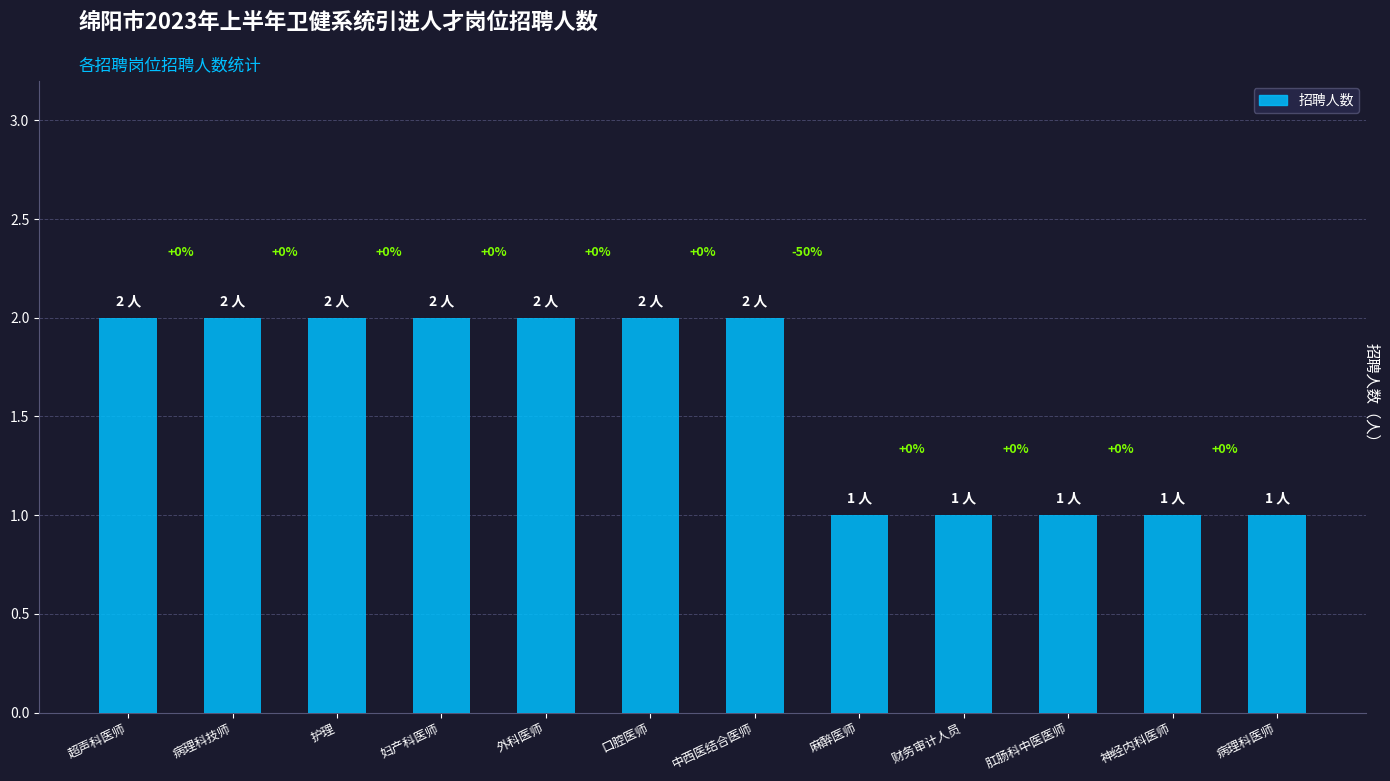

How many bars are there in total?

12